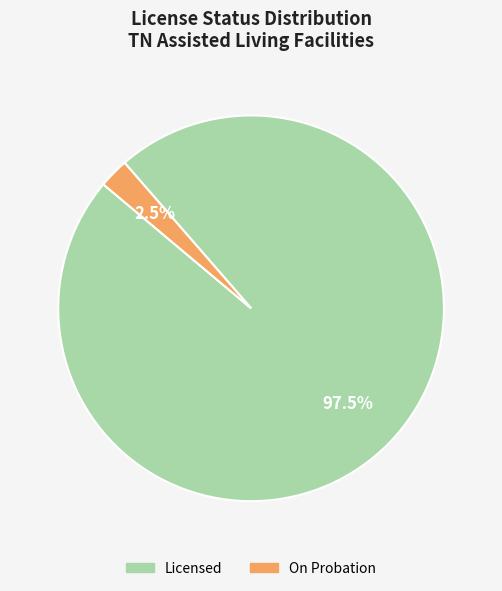

Which has a higher value, On Probation or Licensed?

Licensed